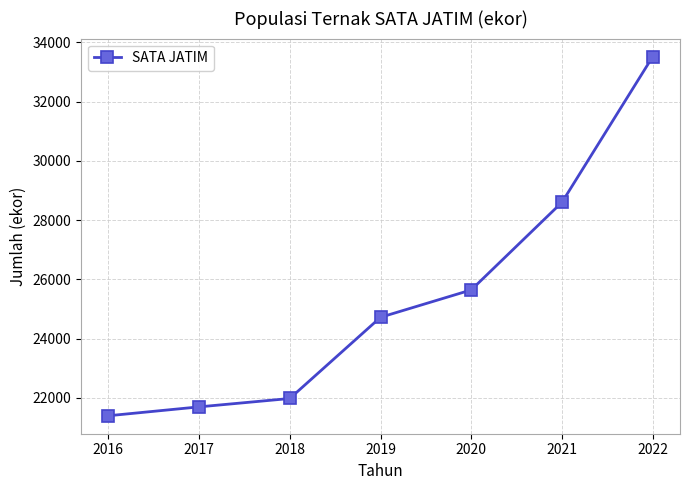

What is the sum of the values at 2021 and 2019?

53321